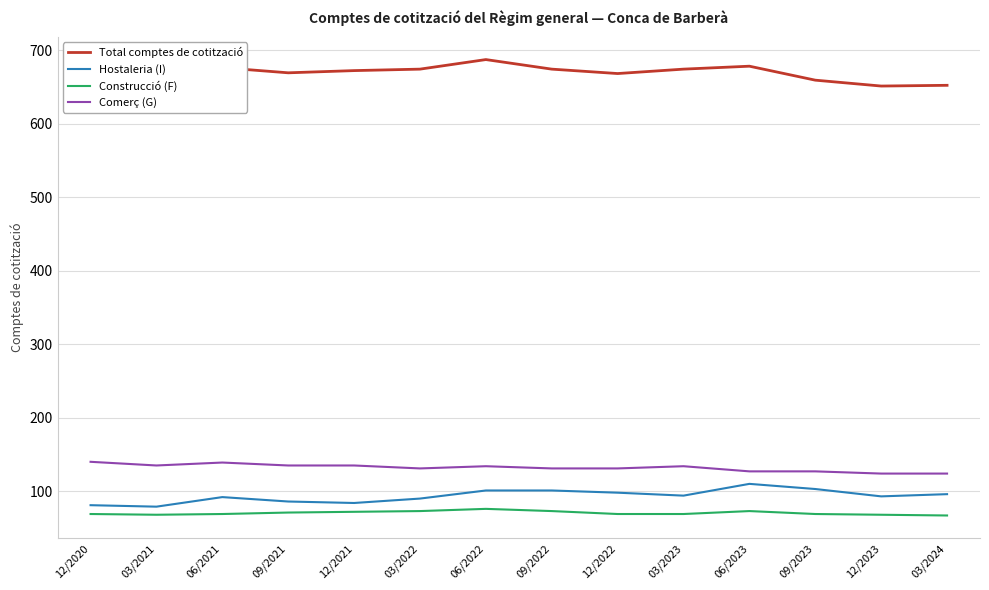

What is the sum of all Total comptes de cotització values?

9347